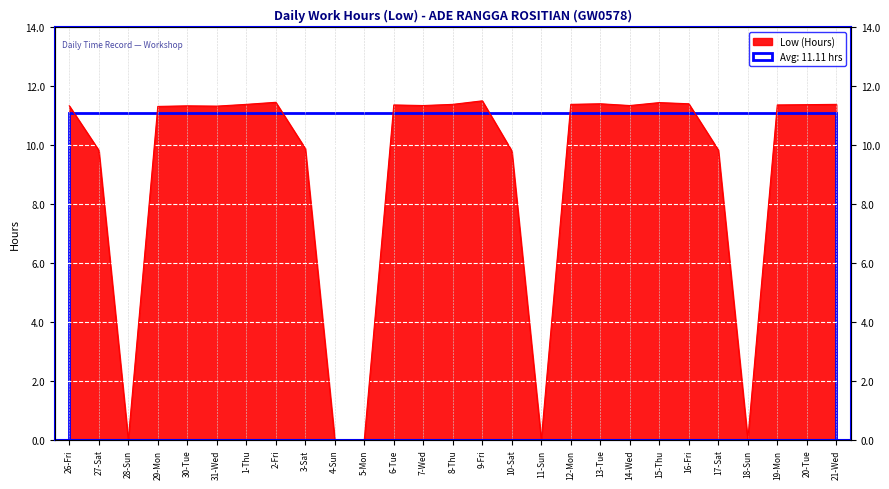

Count the number of values greater than 11.

18